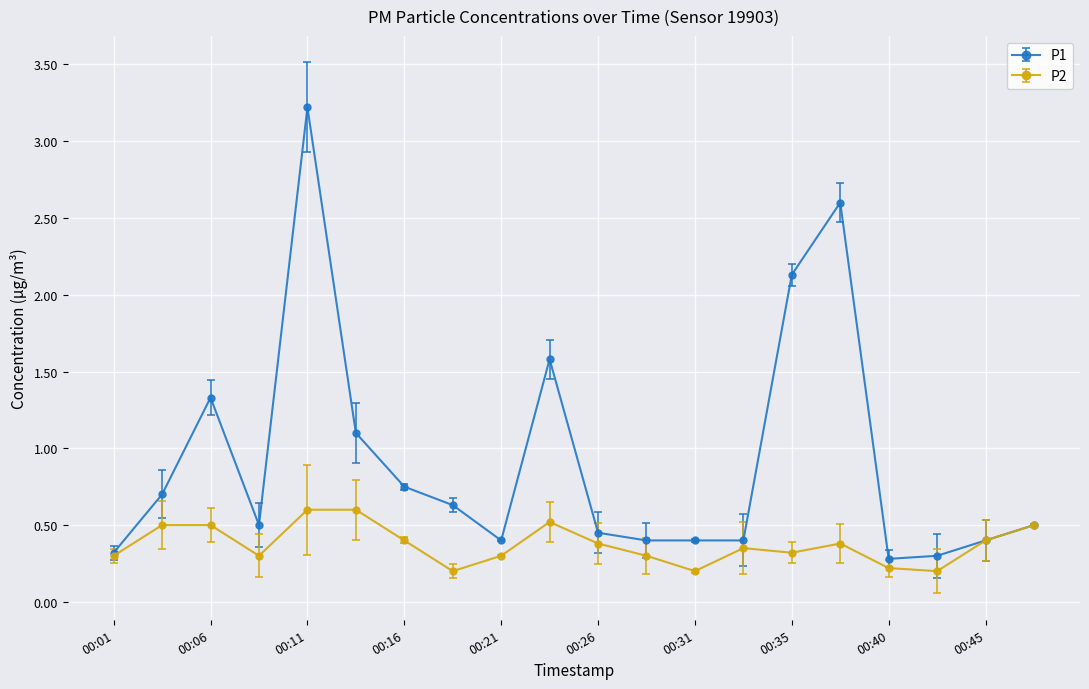

List the series in order of their overall mean, lowest first.

P2, P1